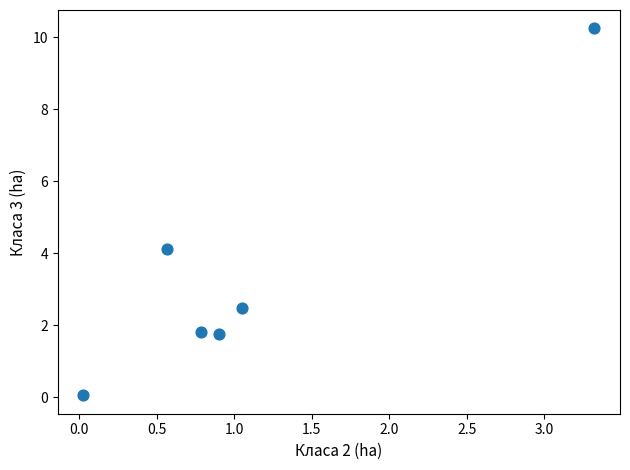

What Y value in the scatter plot is closest to 5?

4.1